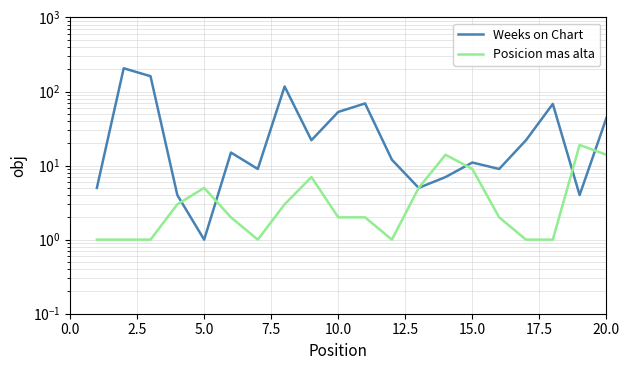

What is the value of the Posicion mas alta point at the 19th from the left?

19